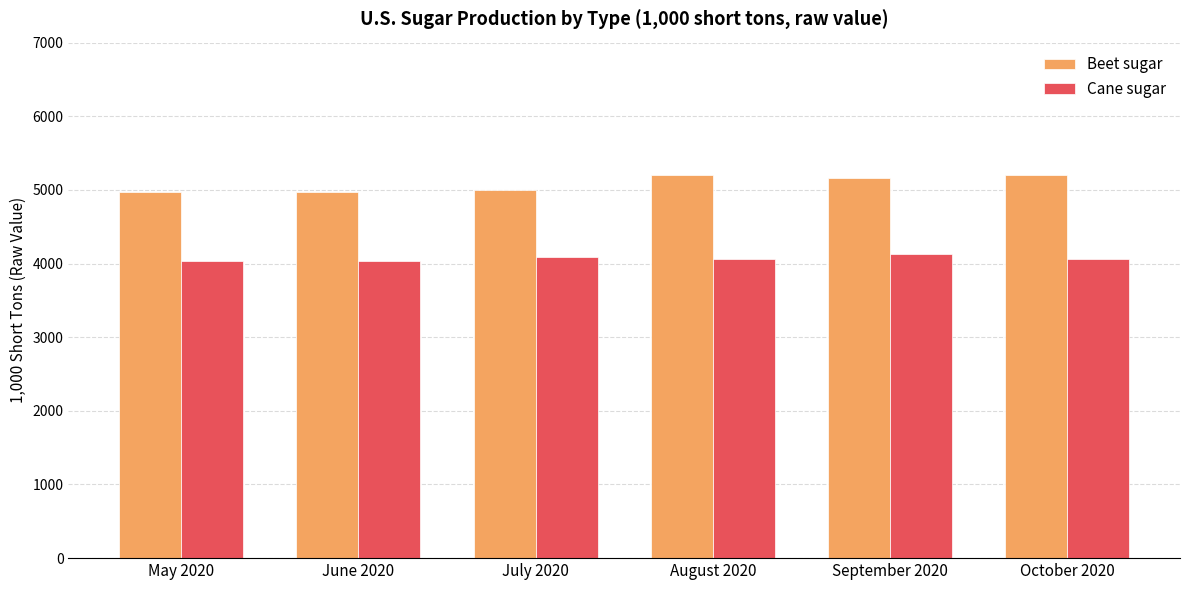

Between June 2020 and August 2020, which series saw the biggest shift?

Beet sugar